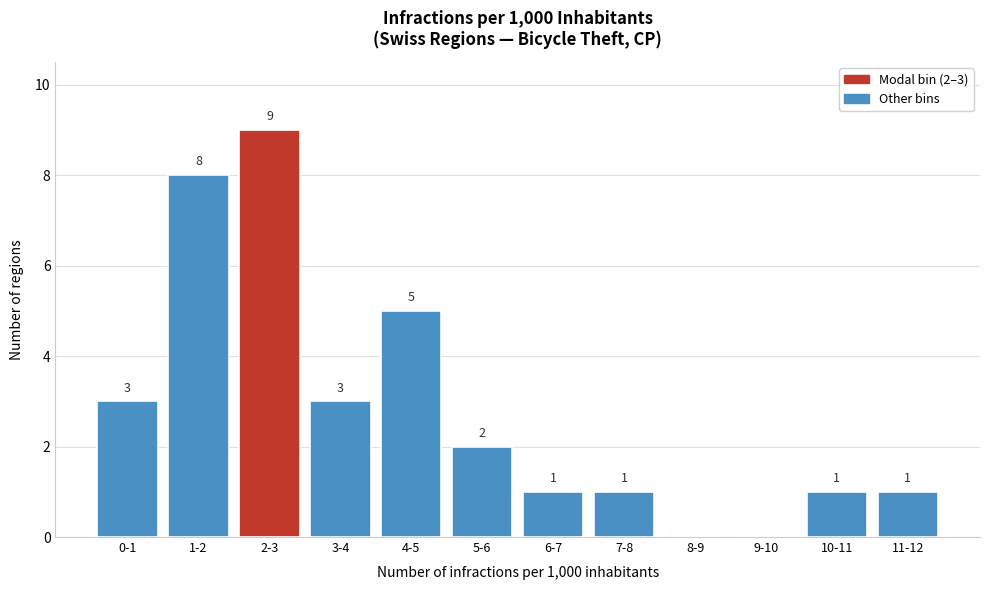

Reading right to left, extract all data points from this chart.

11-12=1	10-11=1	9-10=0	8-9=0	7-8=1	6-7=1	5-6=2	4-5=5	3-4=3	2-3=9	1-2=8	0-1=3